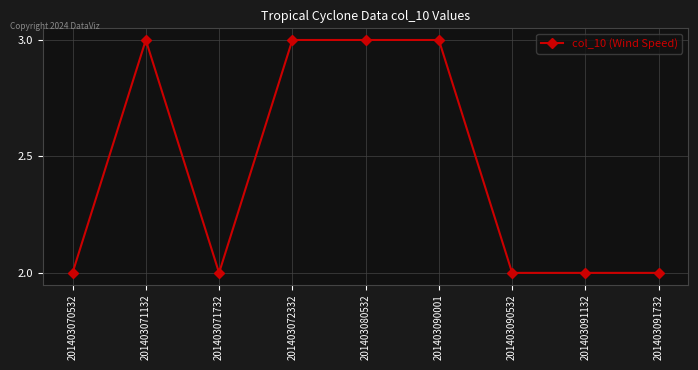

What is the value of the 9th point from the left?

2